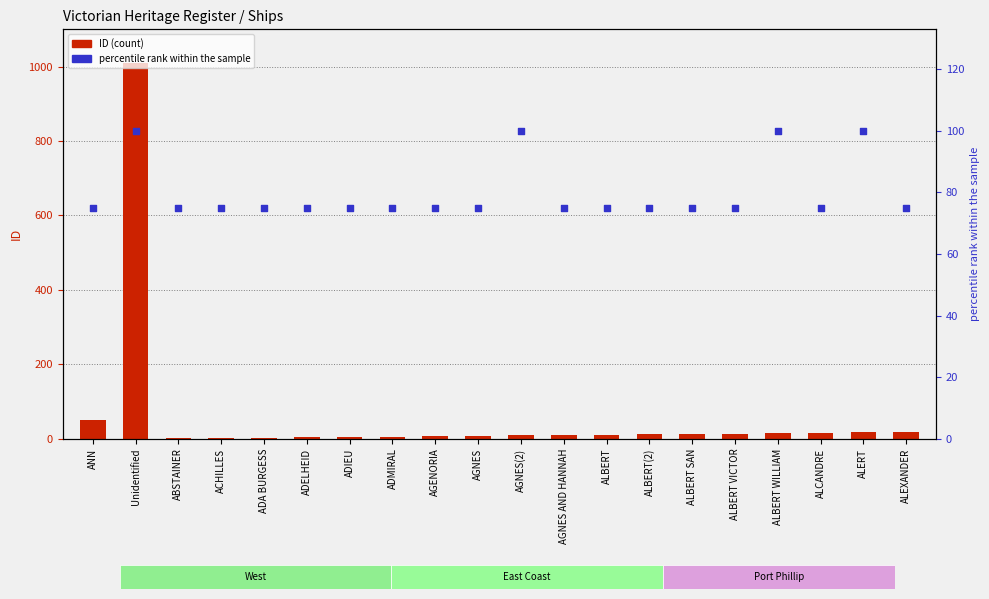

Which series contains the lowest Y value?

ID